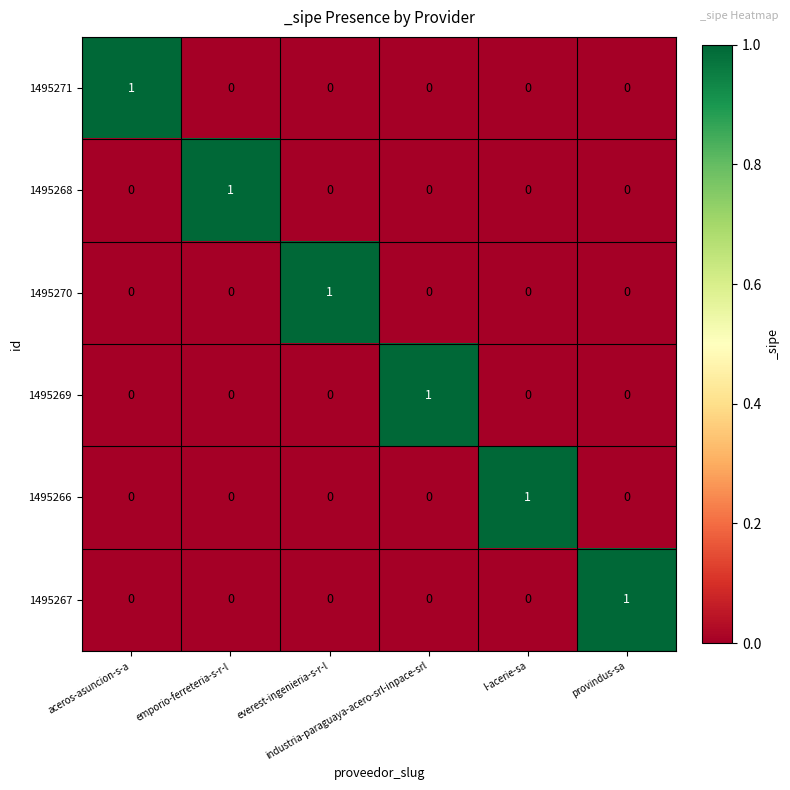

Count the 1495271 values in the range 0 to 1.

6